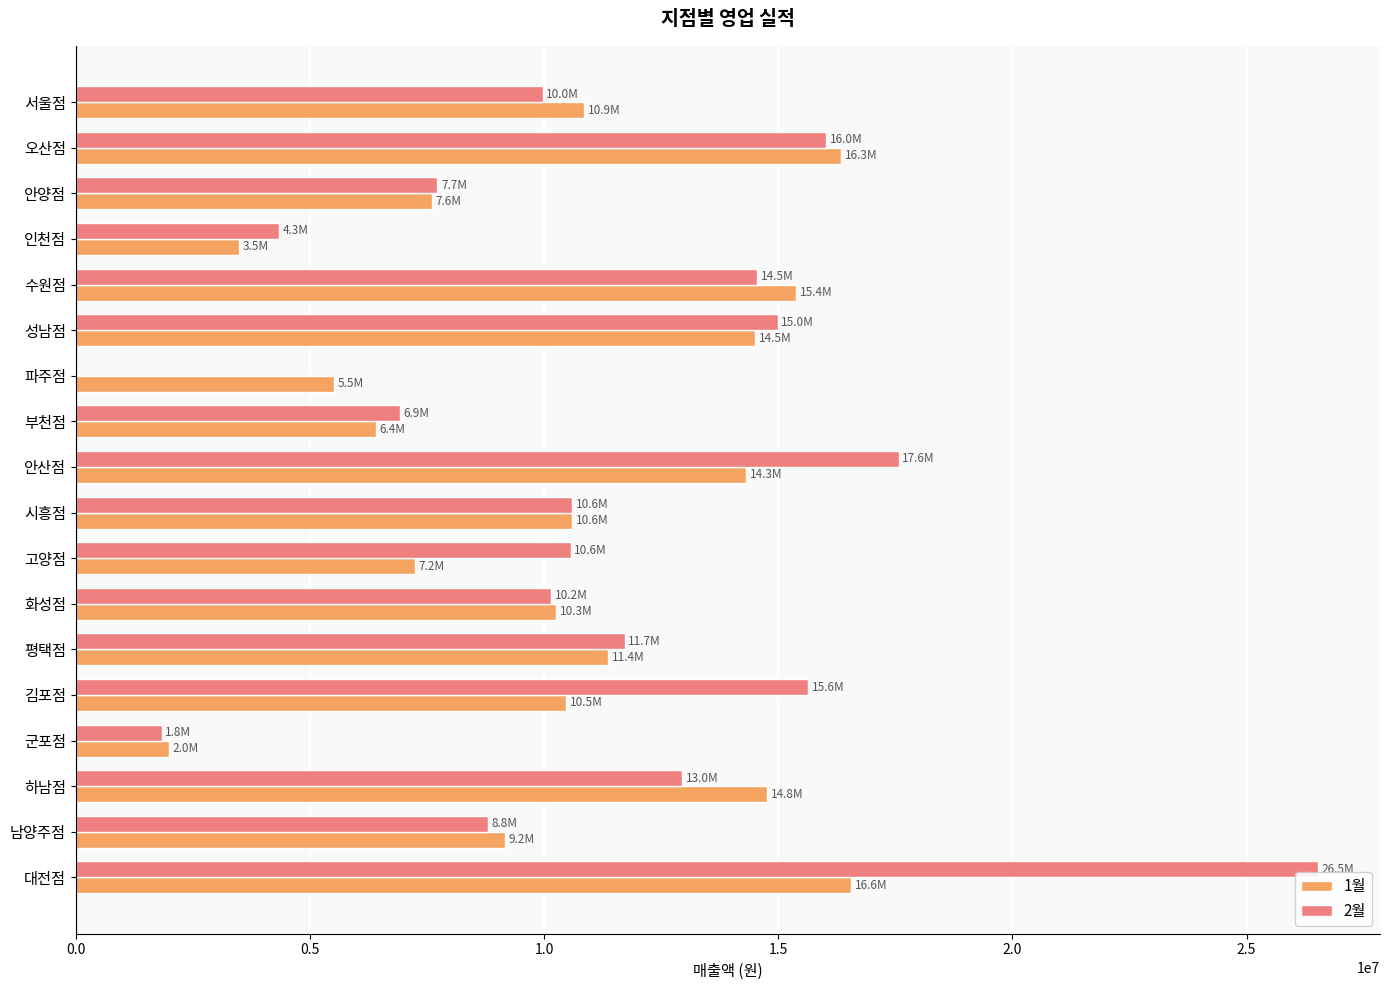

At which category is the sum across all series the highest?

대전점